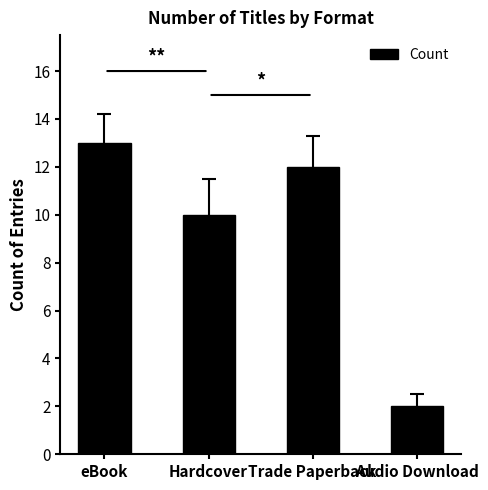

What is the difference between the second highest and minimum values?

10